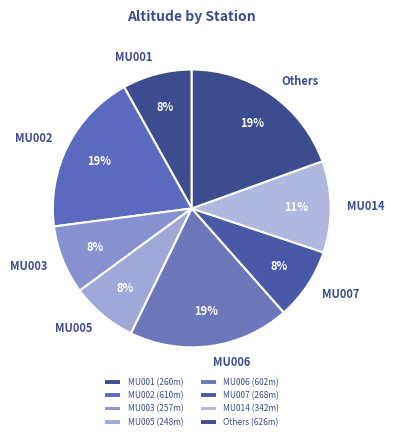

Is it true that MU014 is 2% of the pie?

False